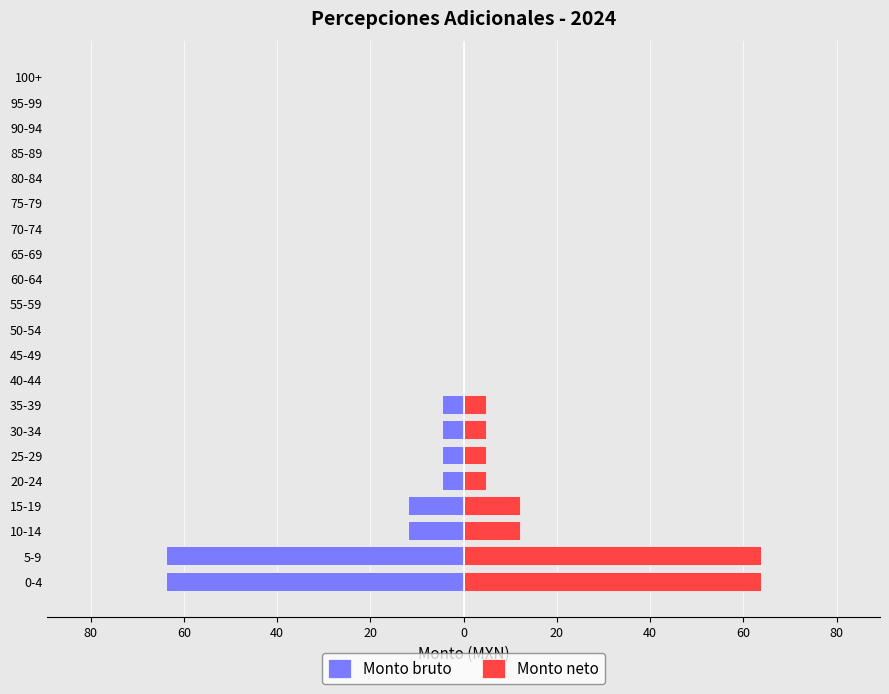

How many data points in Monto neto are above 0?

8